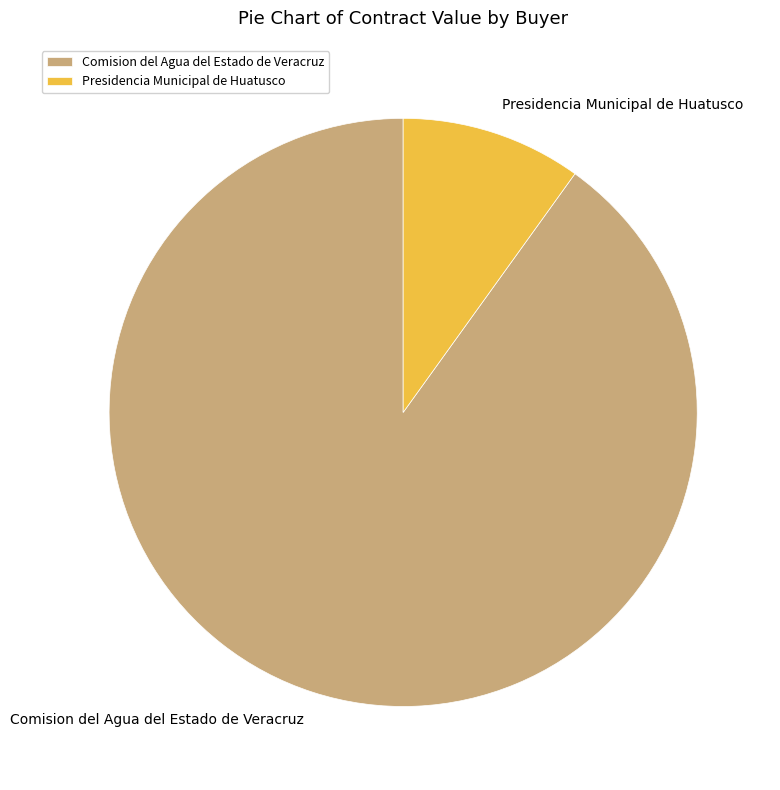

Rank the categories by value from highest to lowest.

Comision del Agua del Estado de Veracruz, Presidencia Municipal de Huatusco